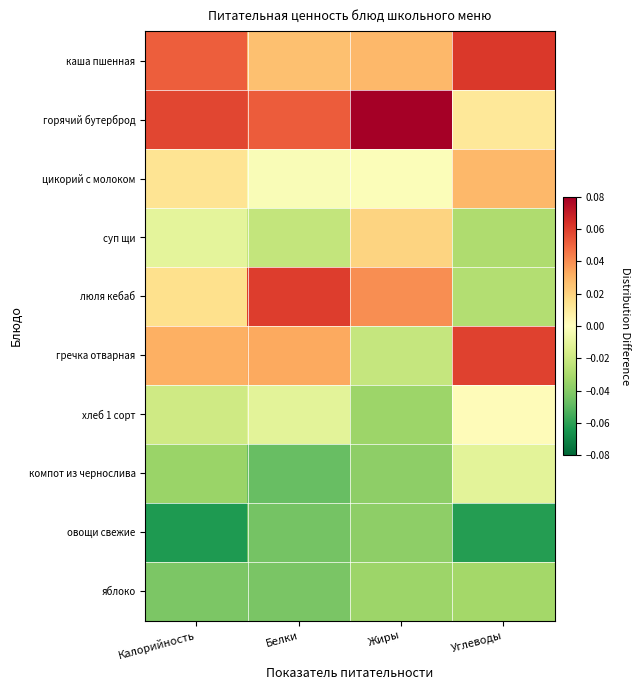

At how many categories does at least one series exceed 0?

4